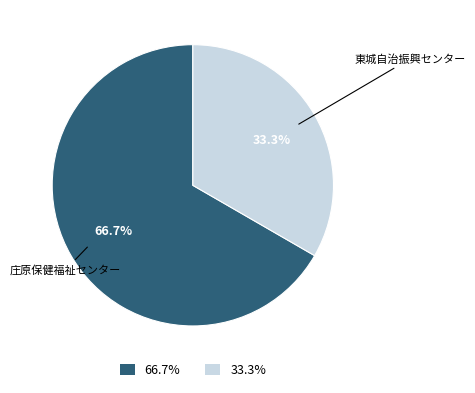

Is there a majority slice in this chart?

Yes